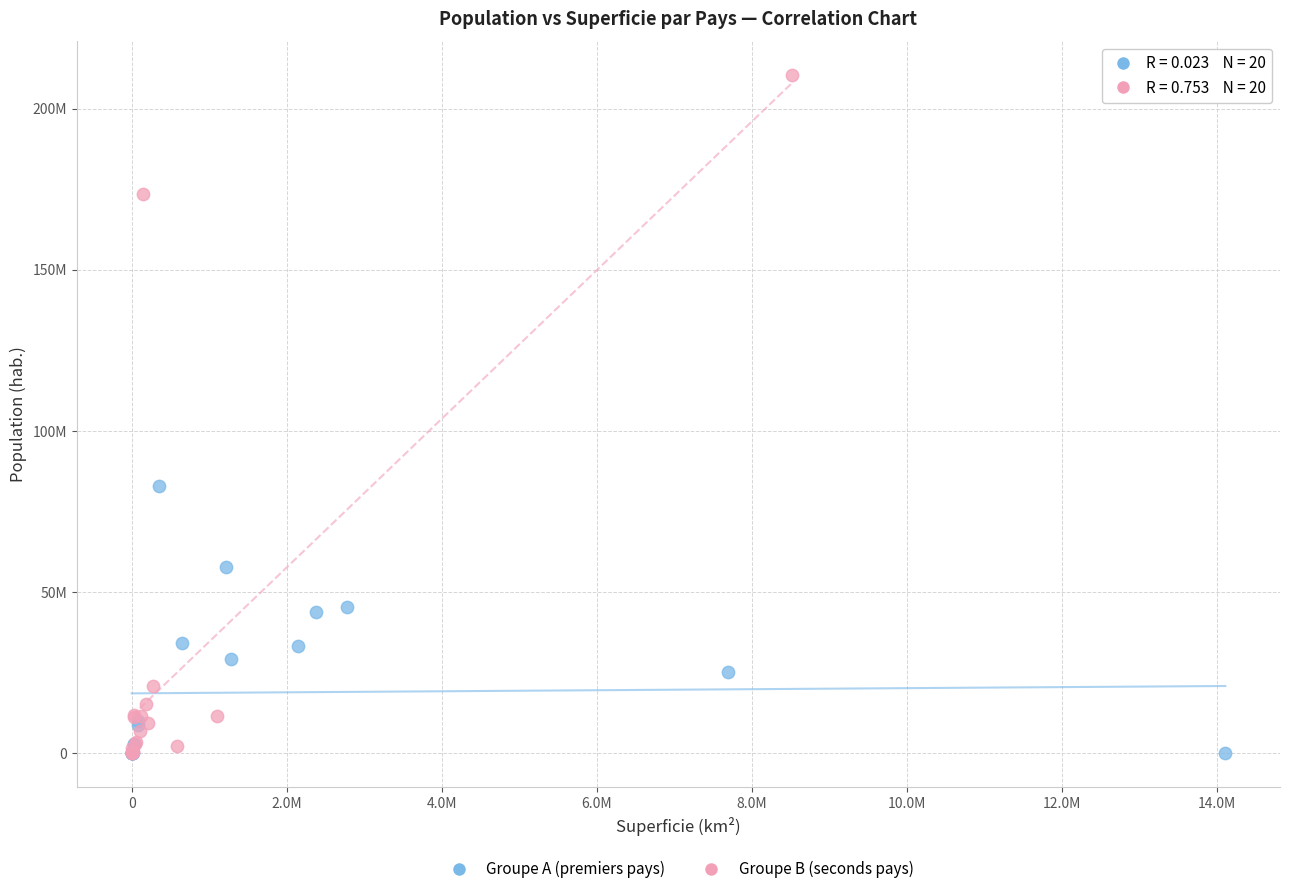

What are all the series names shown in the legend?

Groupe A (premiers pays), Groupe B (seconds pays)